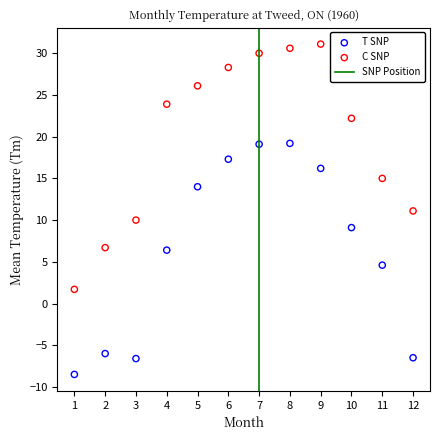

Which series reaches the minimum Y coordinate?

T SNP